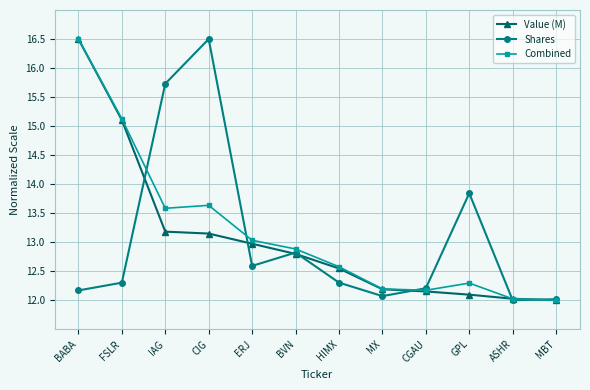

What is the difference between the Combined values at GPL and IAG?

1.3